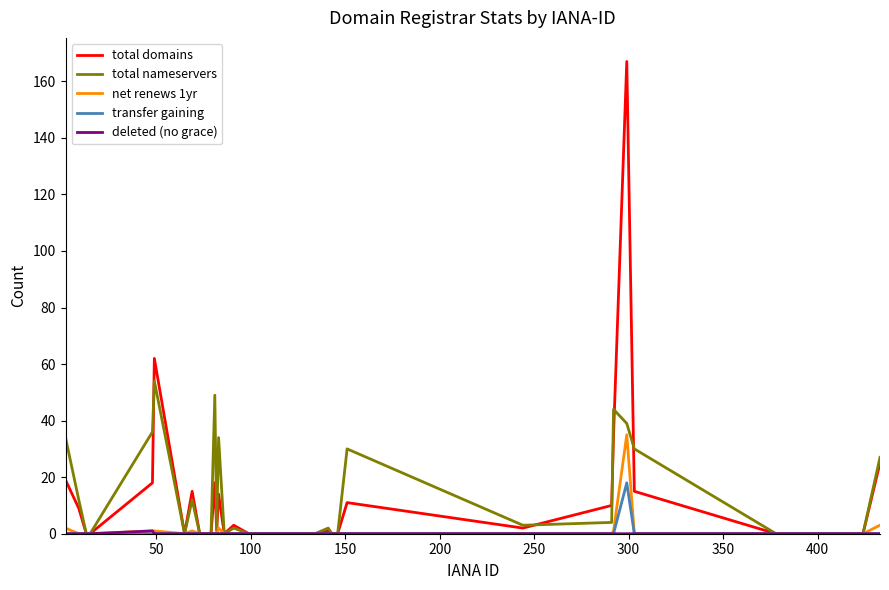

What is the greatest value displayed?

167